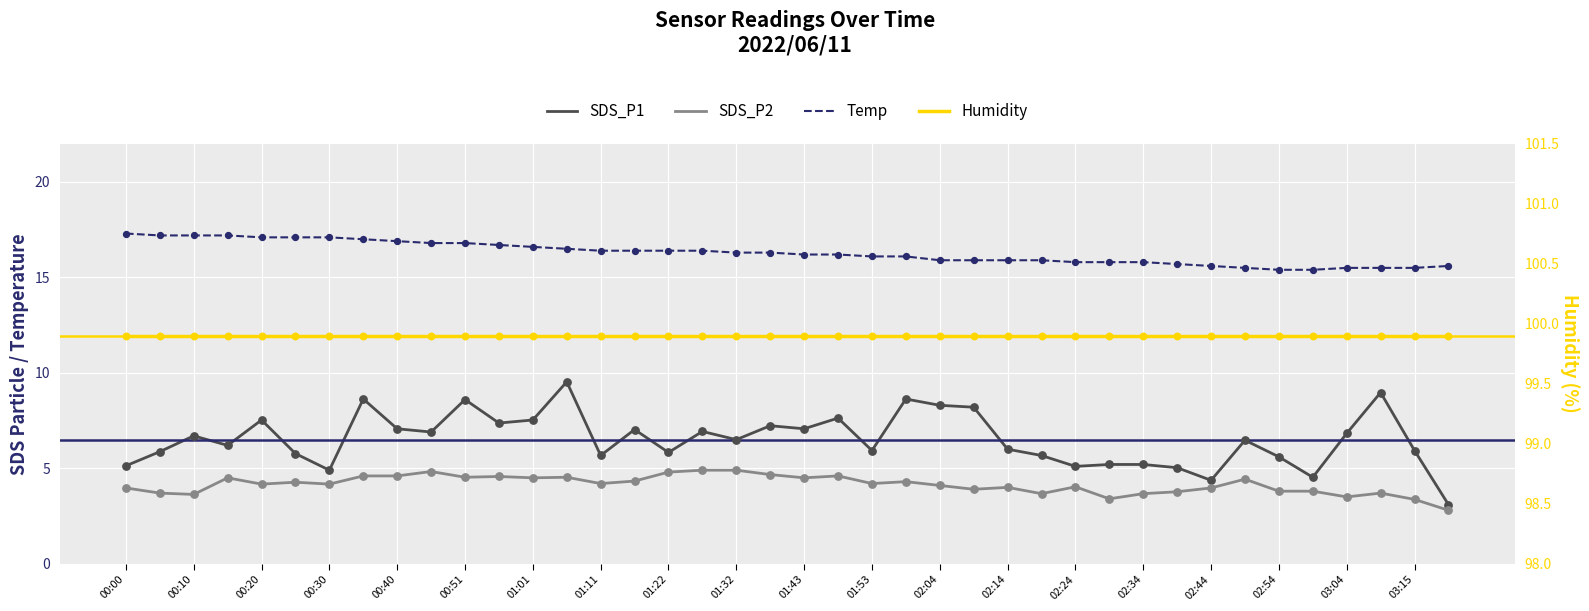

What are all the series names shown in the legend?

SDS_P1, SDS_P2, Temp, Humidity